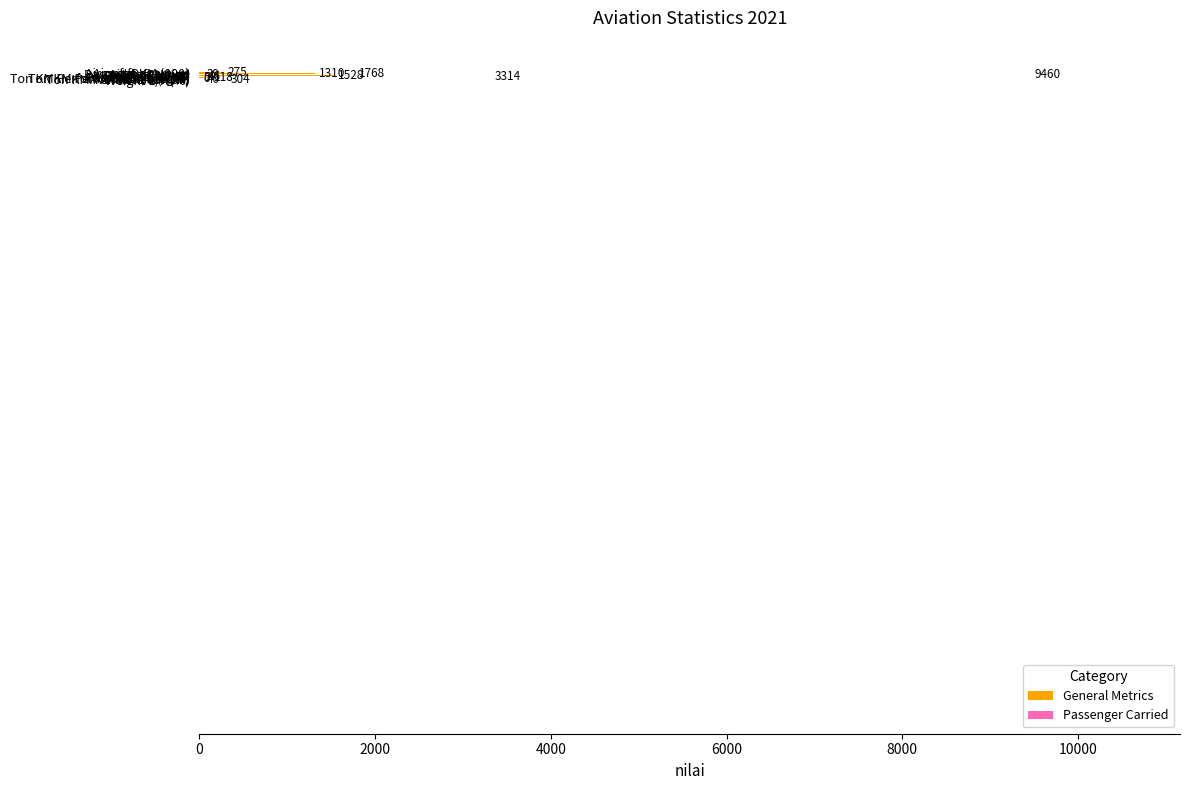

What is the maximum value shown in the chart?

9460